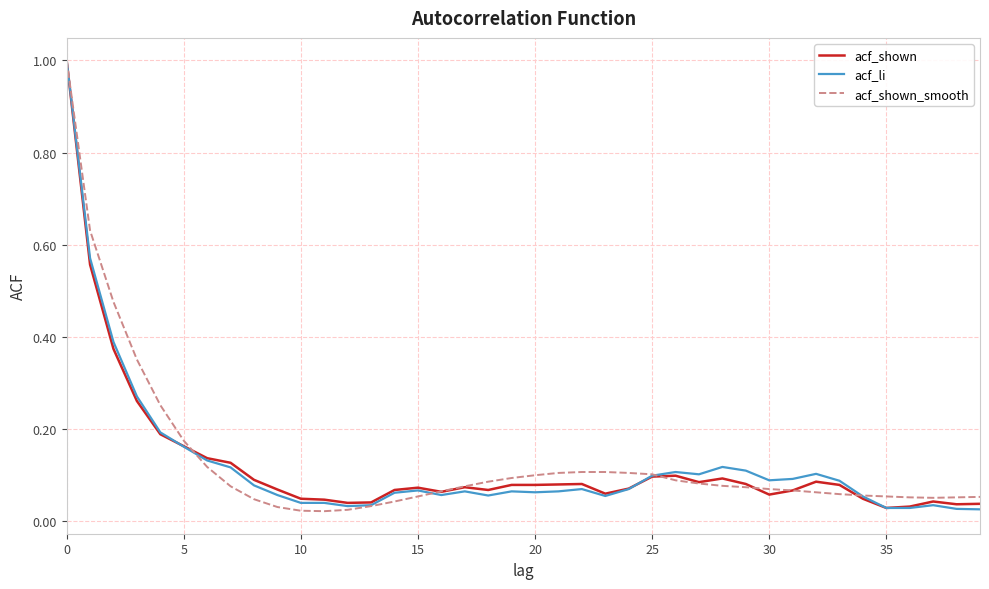

What is the maximum value shown in the chart?

1.0